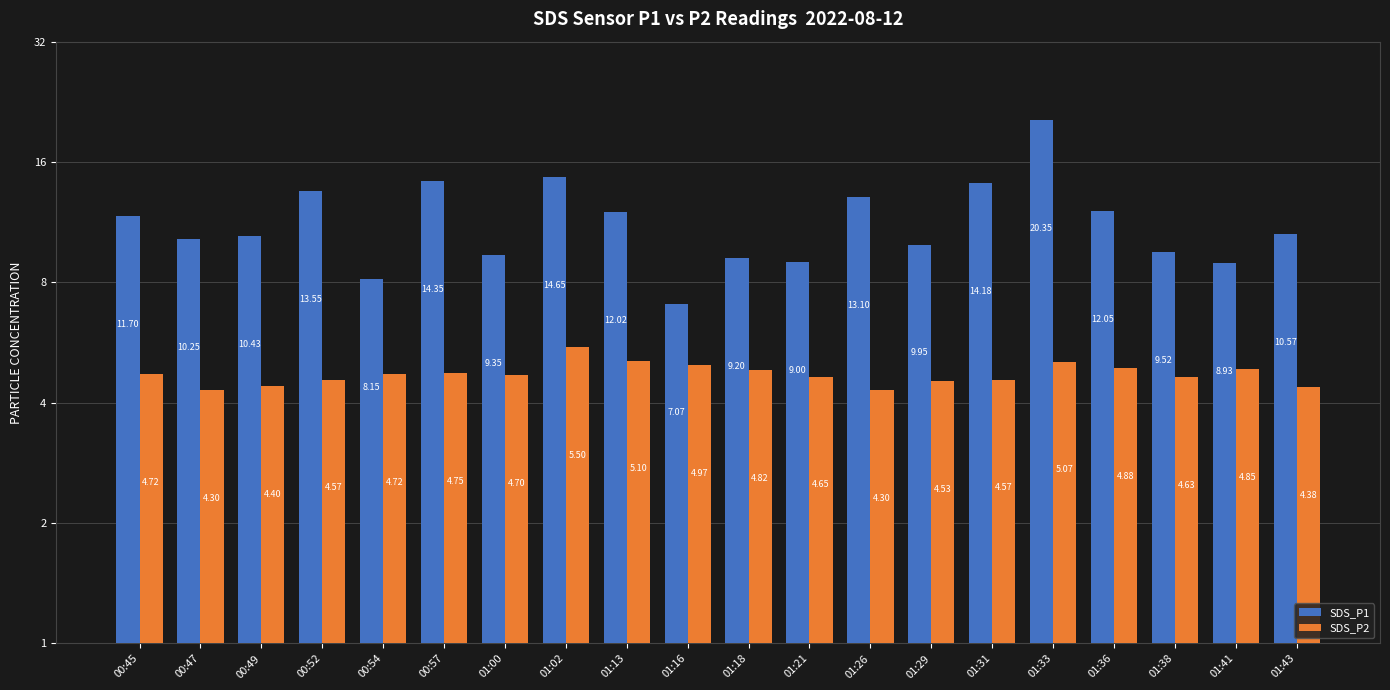

What is the label of the 12th bar from the right?

01:13